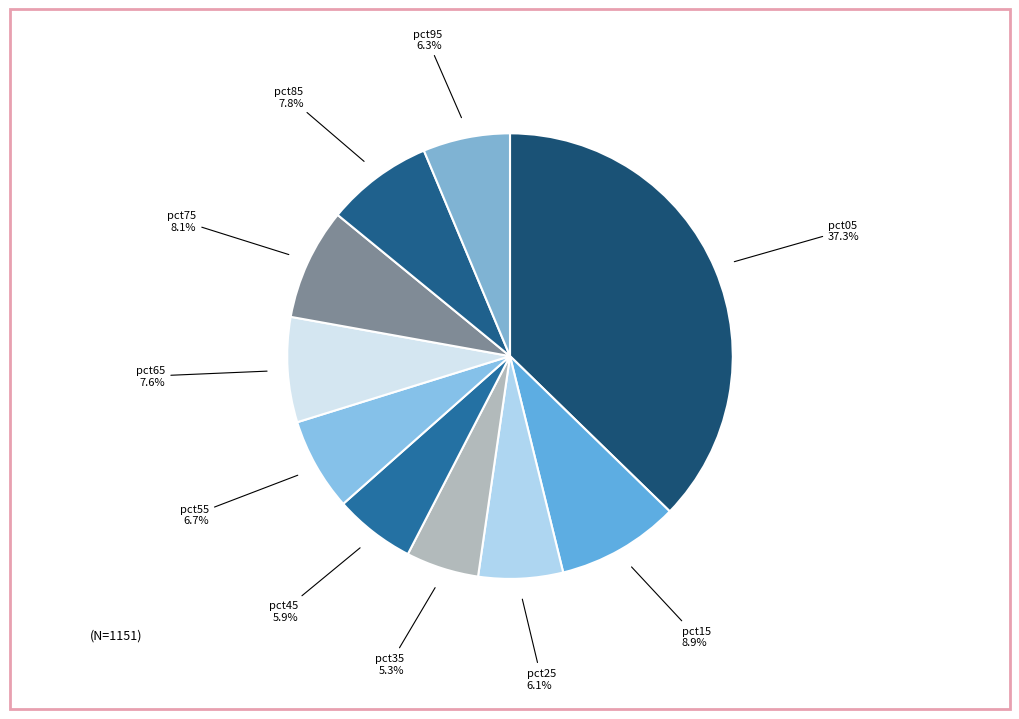

Count the number of slices in the pie.

10